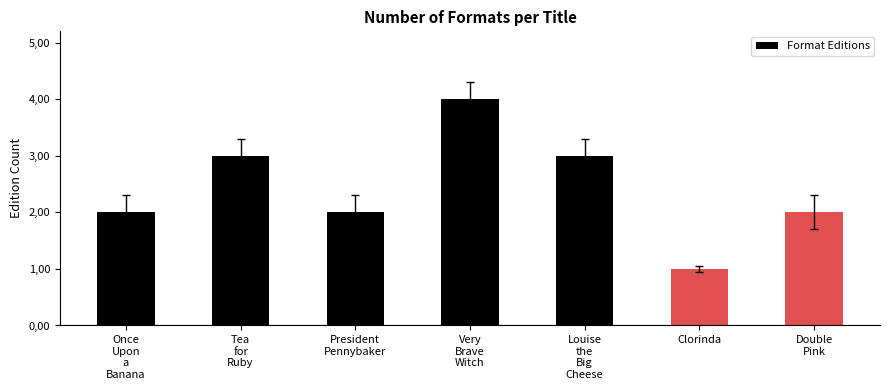

What is the value of the 3rd bar from the left?

2